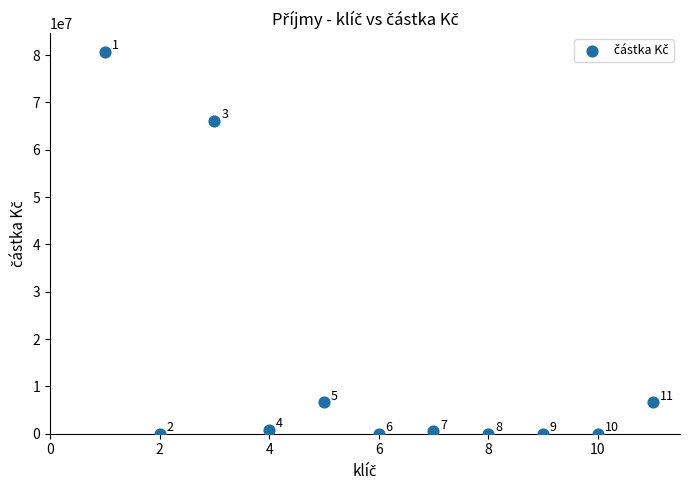

What is the range of Y values (max minus min)?

80586468.0